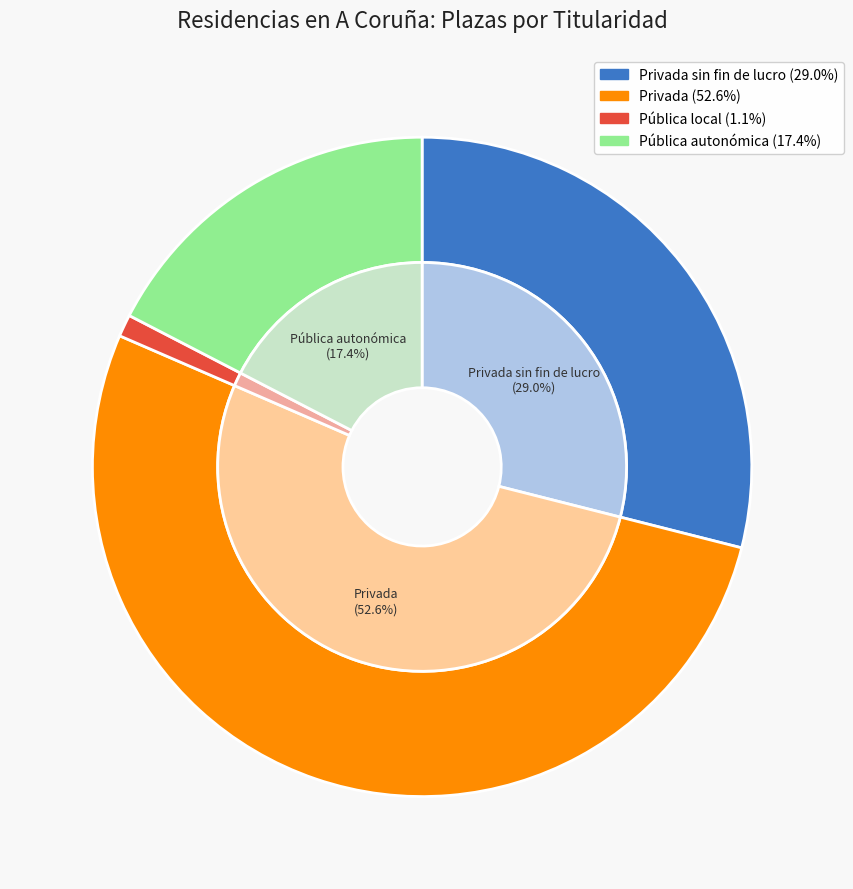

True or false: 7 accounts for 1% of the total.

False